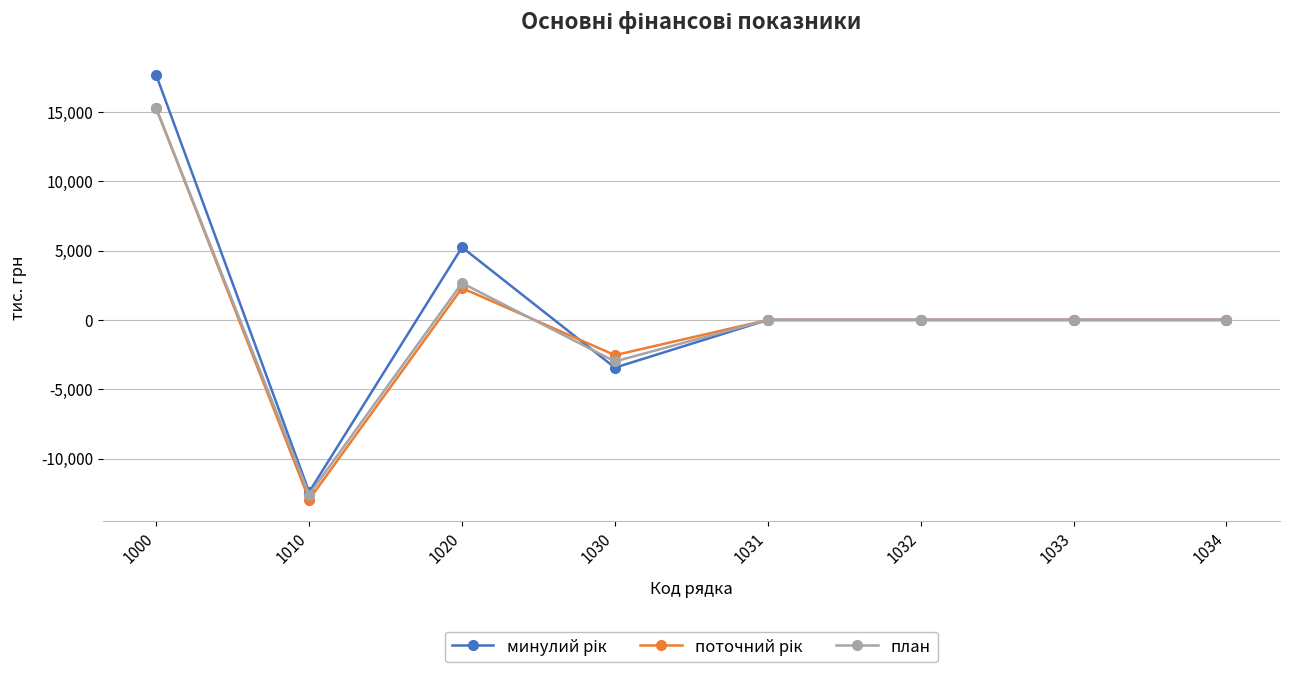

Which category has the highest value across all series?

1000